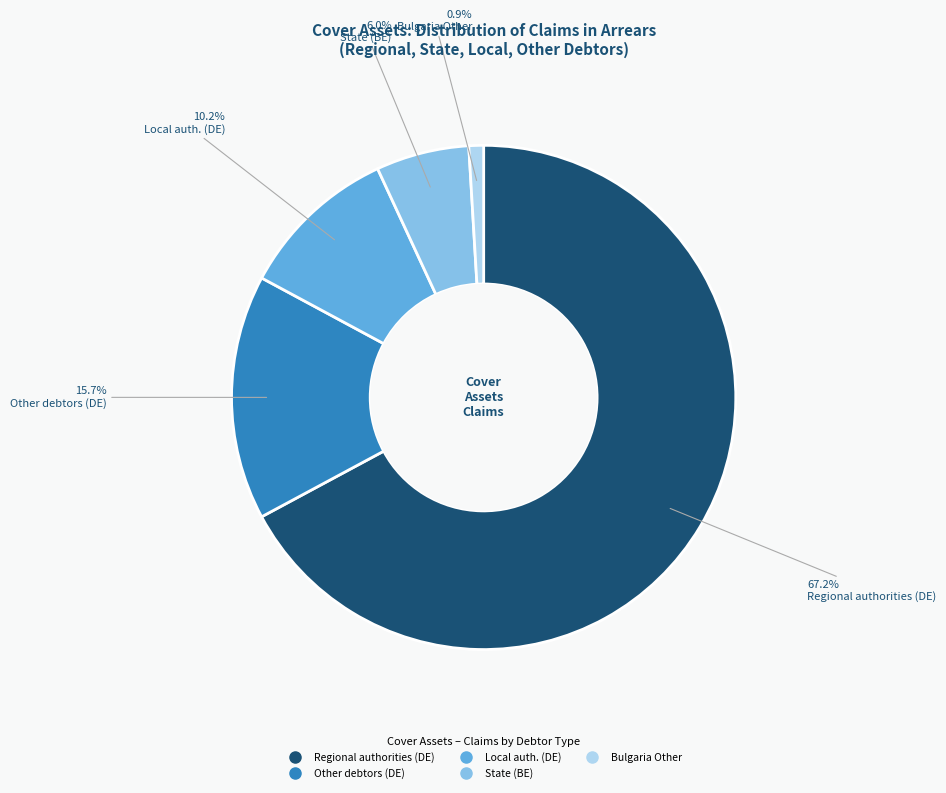

Is there any slice that represents more than half of the pie?

Yes